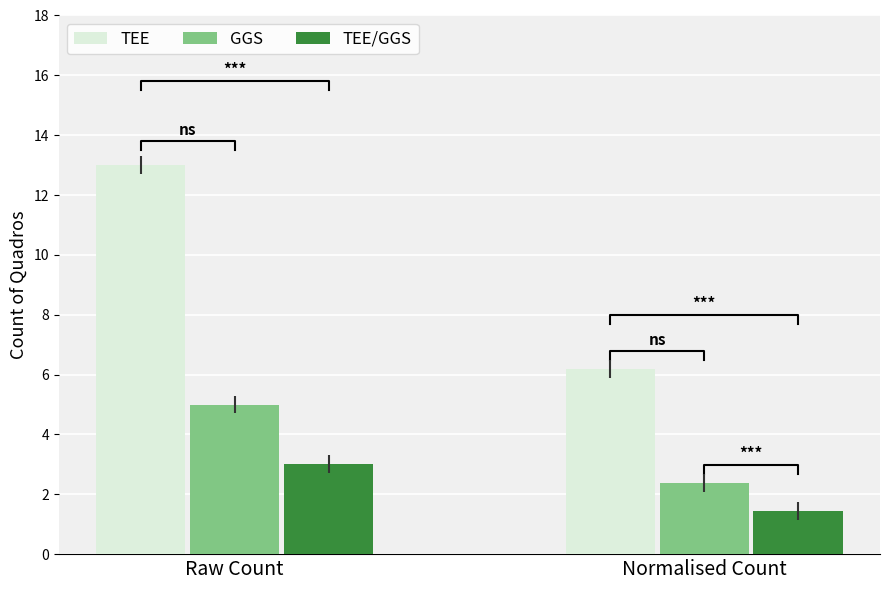

What is the difference between the TEE/GGS values at Normalised Count and Raw Count?

1.6